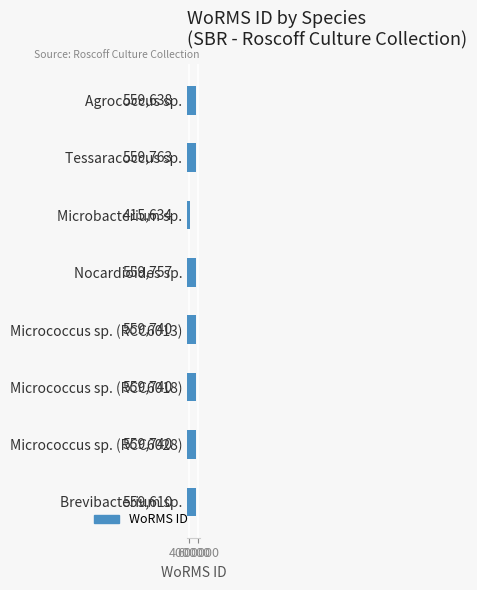

What is the approximate value at Tessaracoccus sp.?

559763